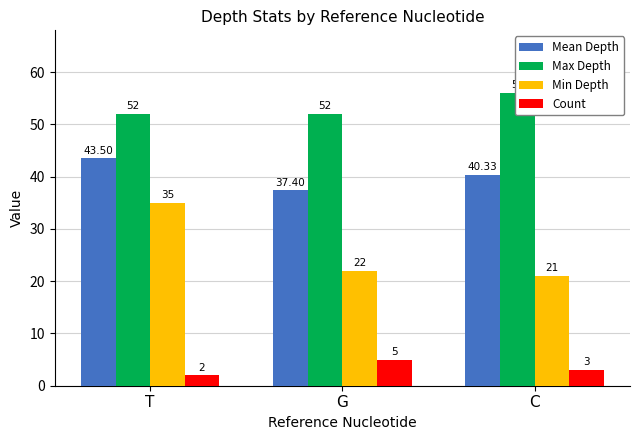

Rank the categories by Min Depth value from highest to lowest.

T, G, C